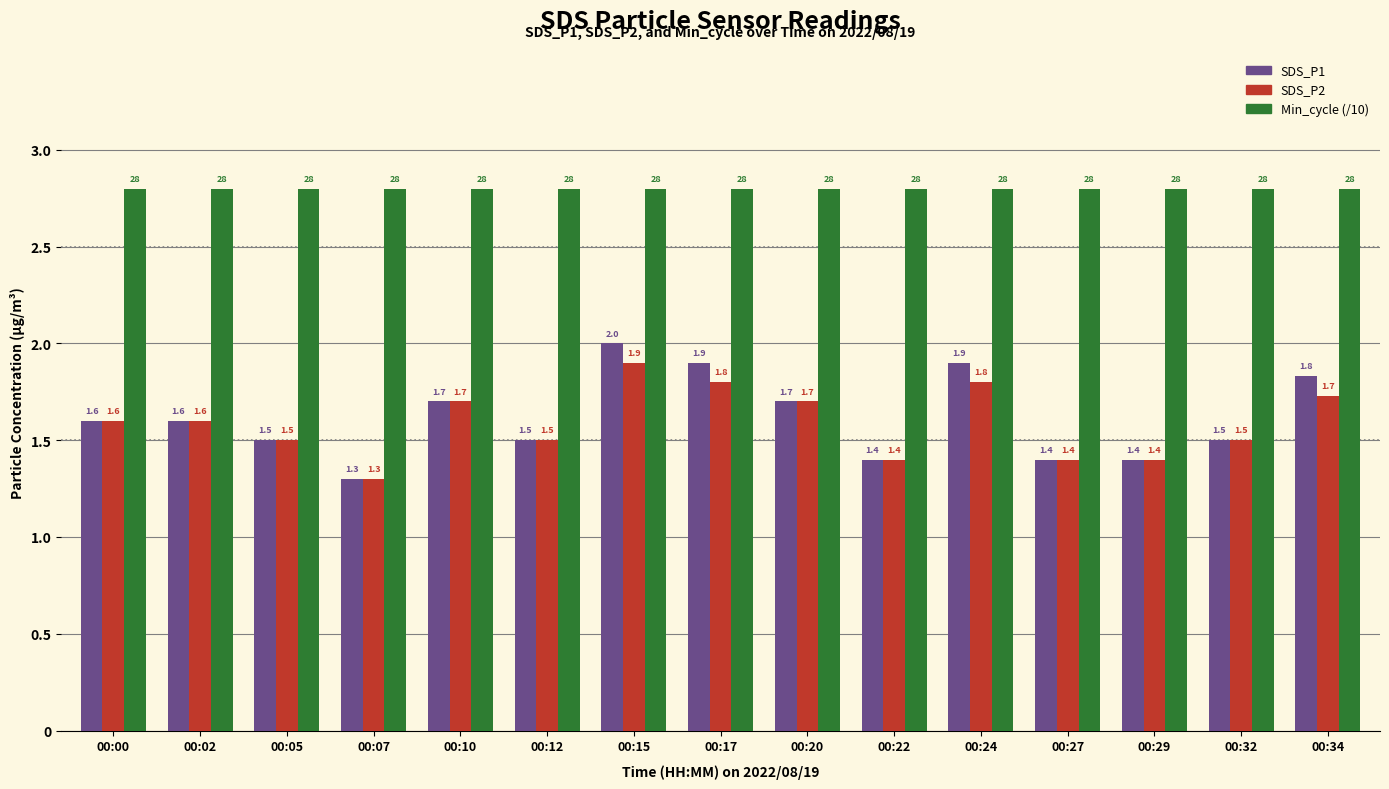

What are all the series names shown in the legend?

SDS_P1, SDS_P2, Min_cycle (/10)